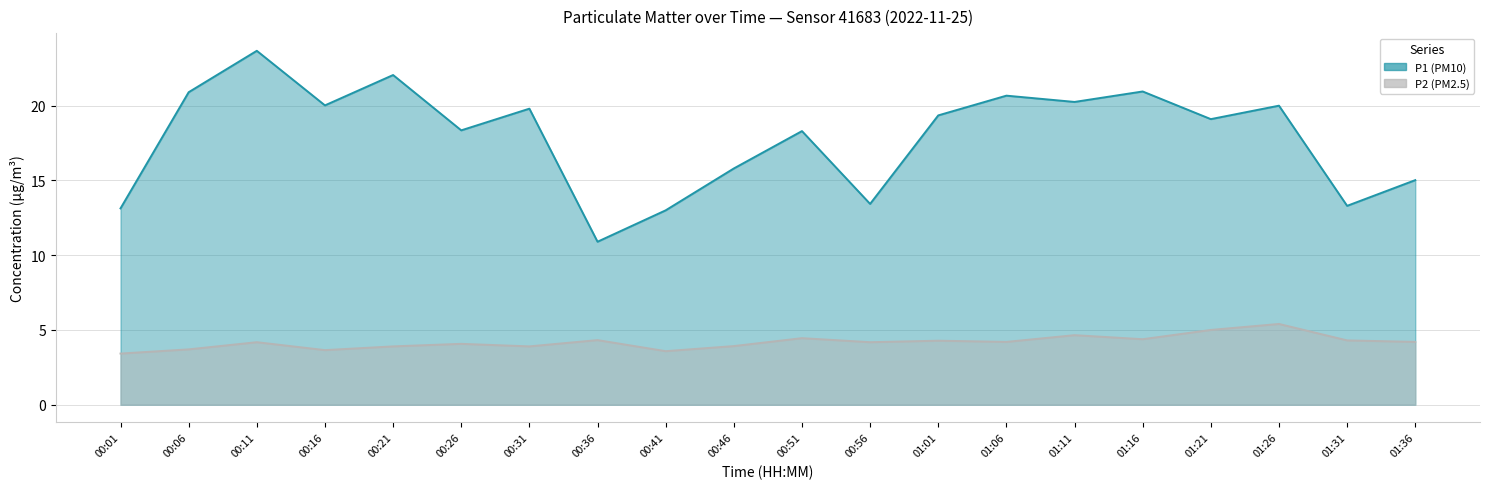

Reading left to right, what are all the values shown in this chart?

P1 (PM10): 13.1	20.9	23.7	20.0	22.1	18.4	19.8	10.9	13.0	15.8	18.3	13.4	19.4	20.7	20.2	20.9	19.1	20.0	13.3	15.0
P2 (PM2.5): 3.4	3.7	4.2	3.6	3.9	4.1	3.9	4.3	3.6	3.9	4.5	4.2	4.3	4.2	4.7	4.4	5.0	5.4	4.3	4.2